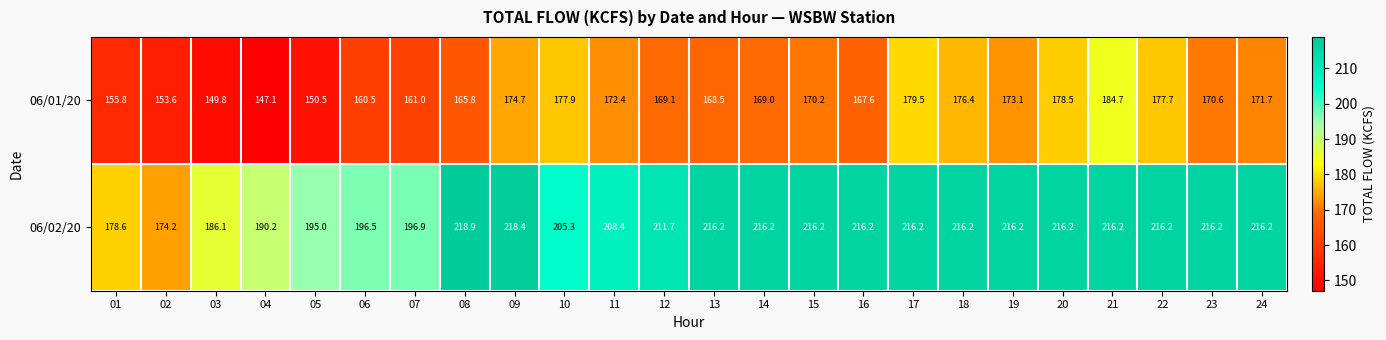

What is the greatest value displayed?

218.9